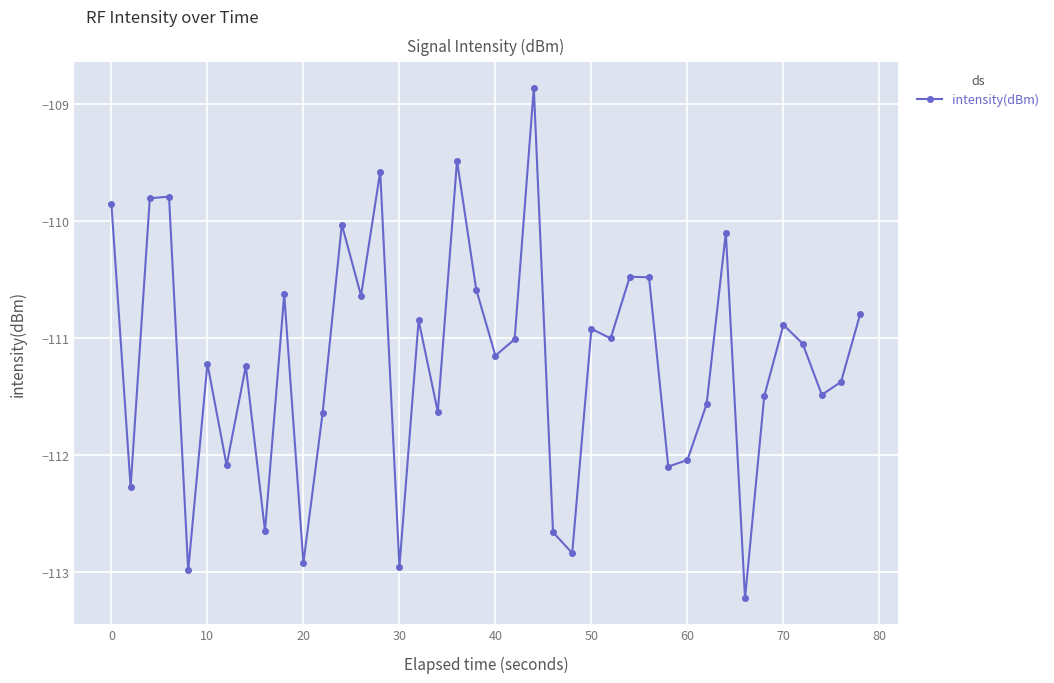

What is the sum of all values?

-4448.3